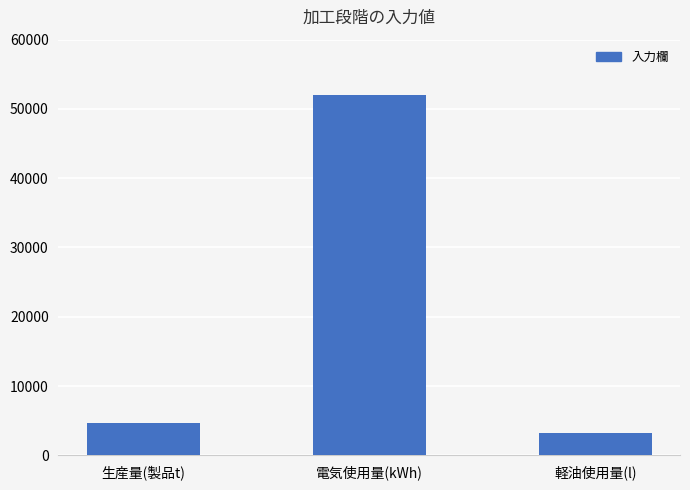

Which label corresponds to the smallest value in the chart?

軽油使用量(l)